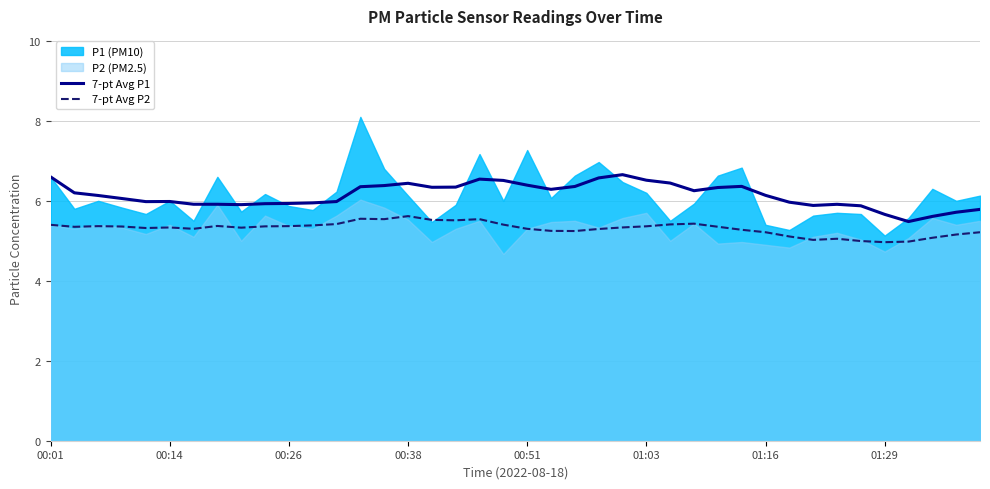

True or false: 7-pt Avg P2 and 7-pt Avg P1 cross at least once.

False